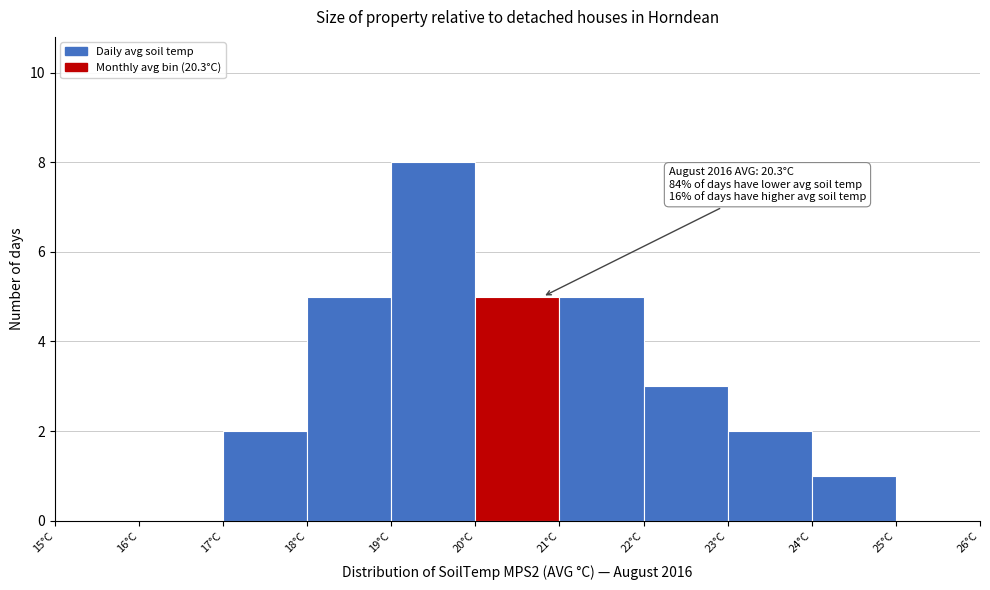

Which range on the x-axis has the tallest bar?

19 to 20